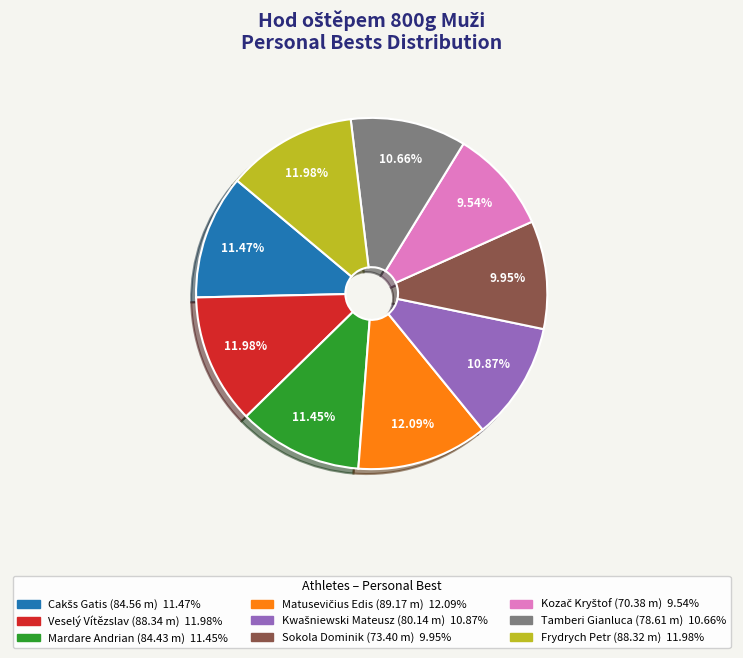

To the nearest percent, what percentage of the pie is Sokola Dominik?

10%